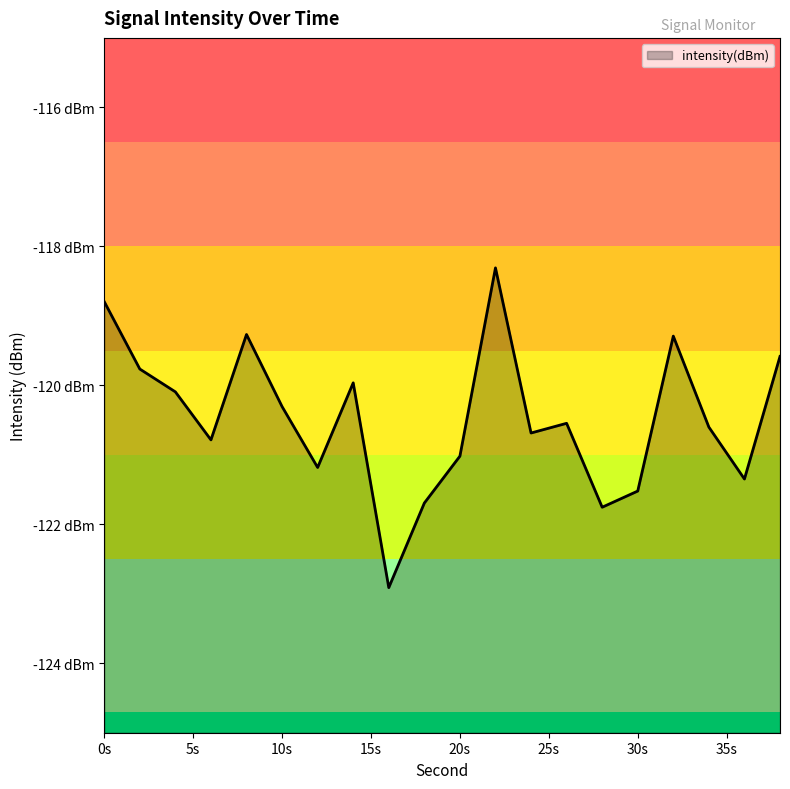

At which label does the data first exceed -120?

0s